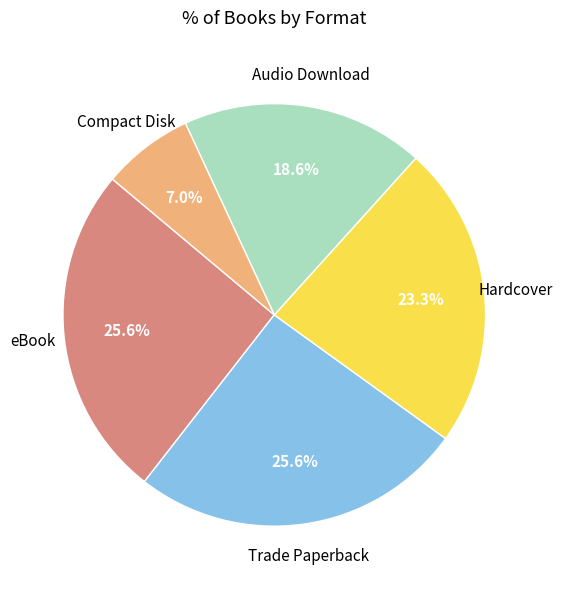

Is there a majority slice in this chart?

No